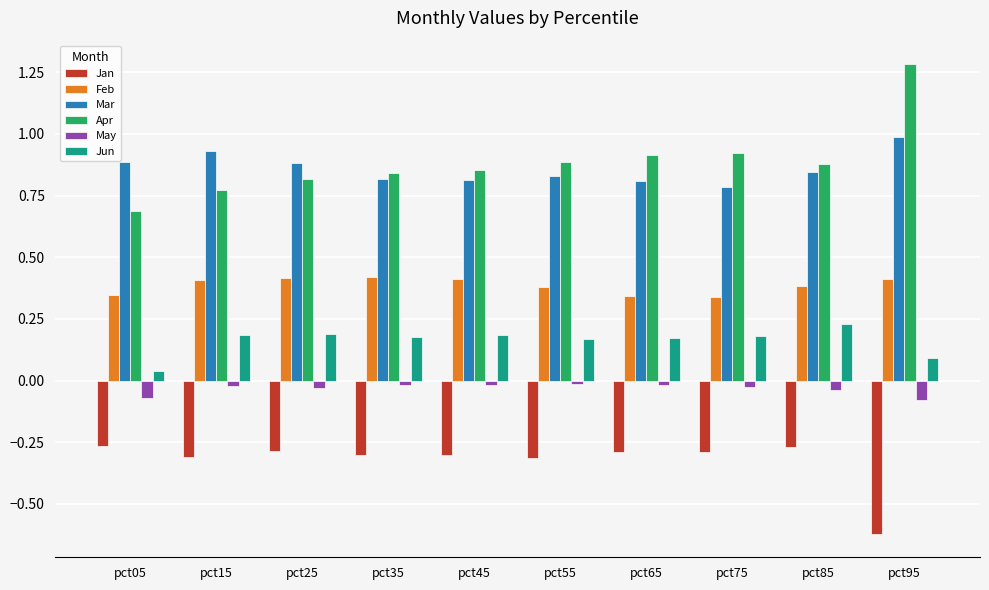

List the series in order of their peak value, lowest first.

Jan, May, Jun, Feb, Mar, Apr